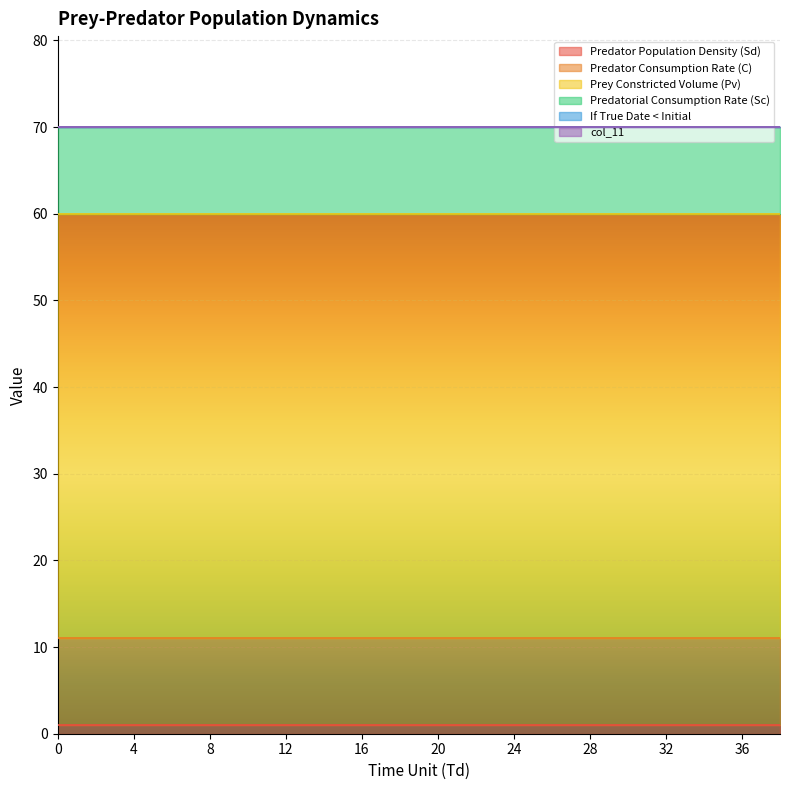

What is the spread (max minus min) of values at 8?

49